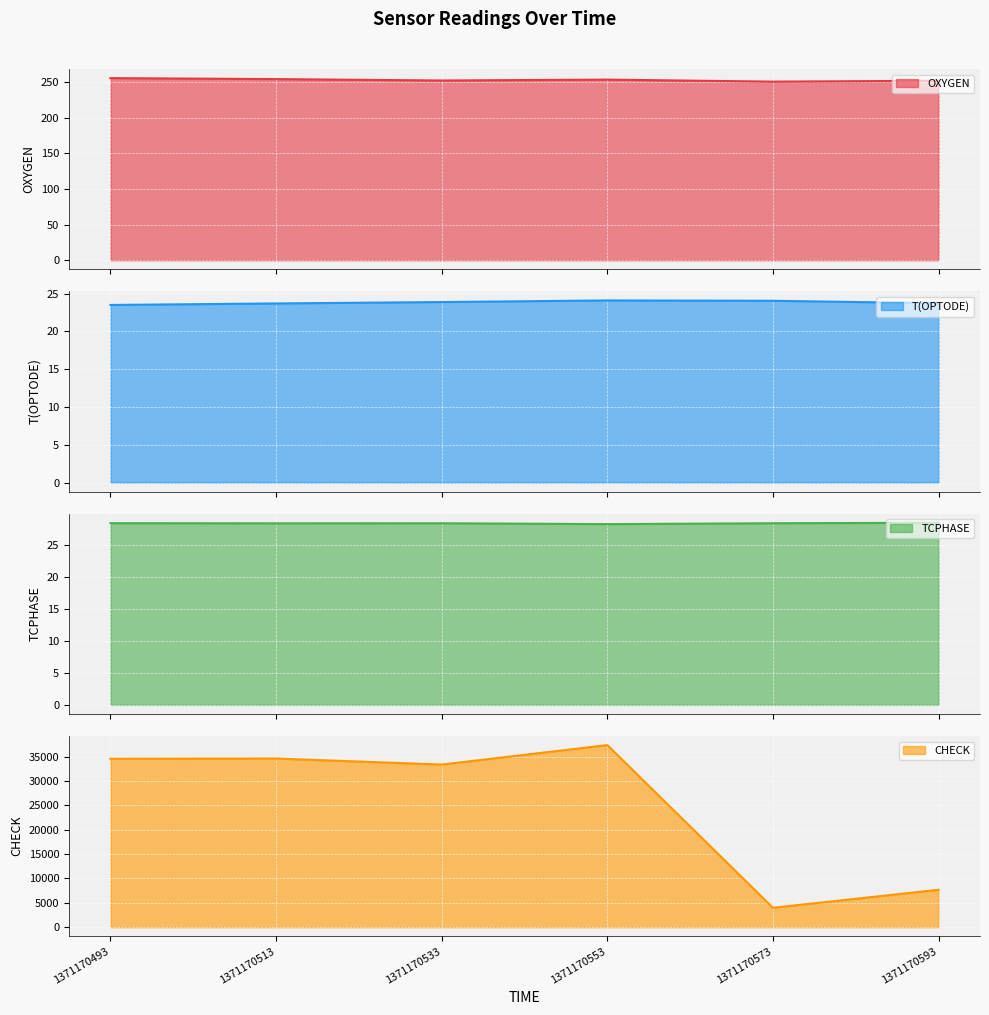

Where is the first local maximum for T(OPTODE)?

1371170553